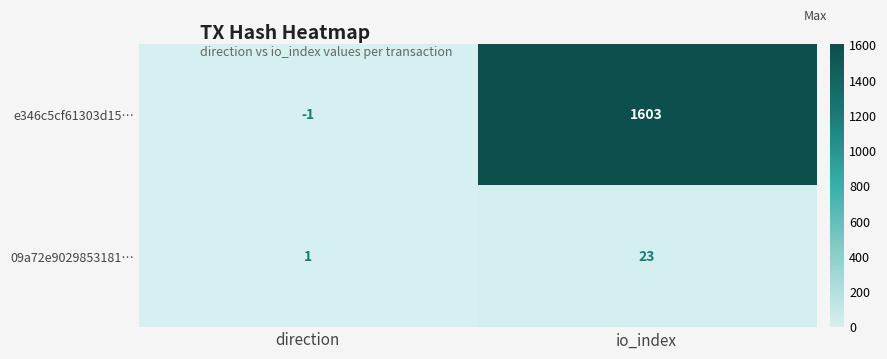

Which label corresponds to the smallest value in the chart?

direction